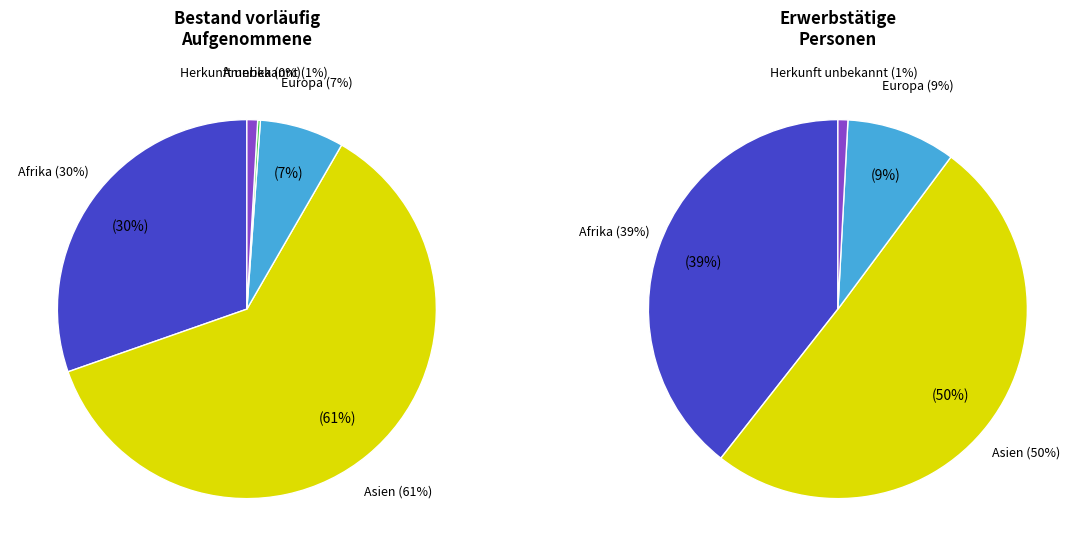

True or false: Amerika accounts for 13% of the total.

False